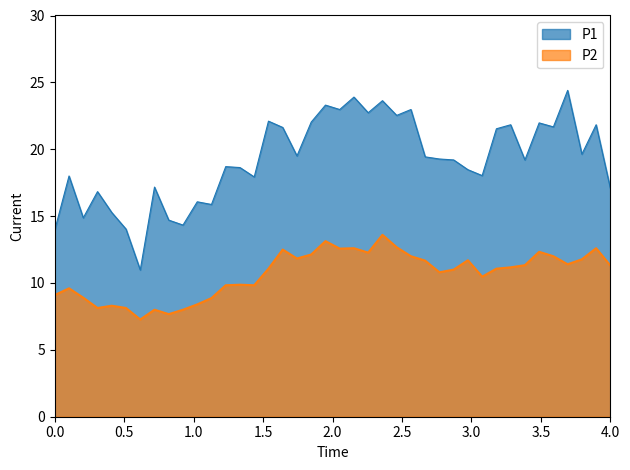

At 00:02, list the series in order from smallest to largest.

P2, P1